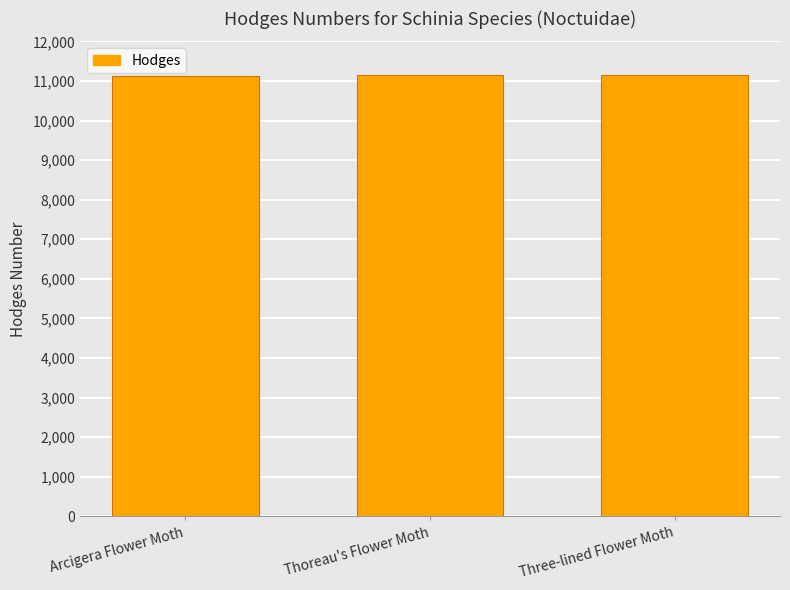

What is the maximum value shown in the chart?

11149